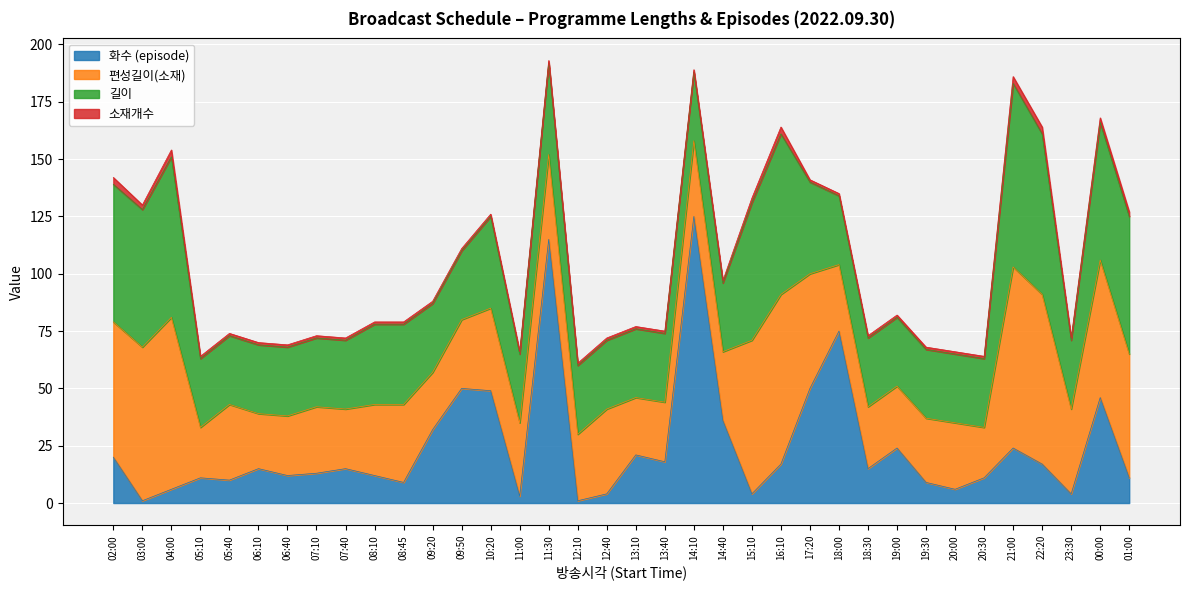

Count the 소재개수 values in the range 1 to 2.

31